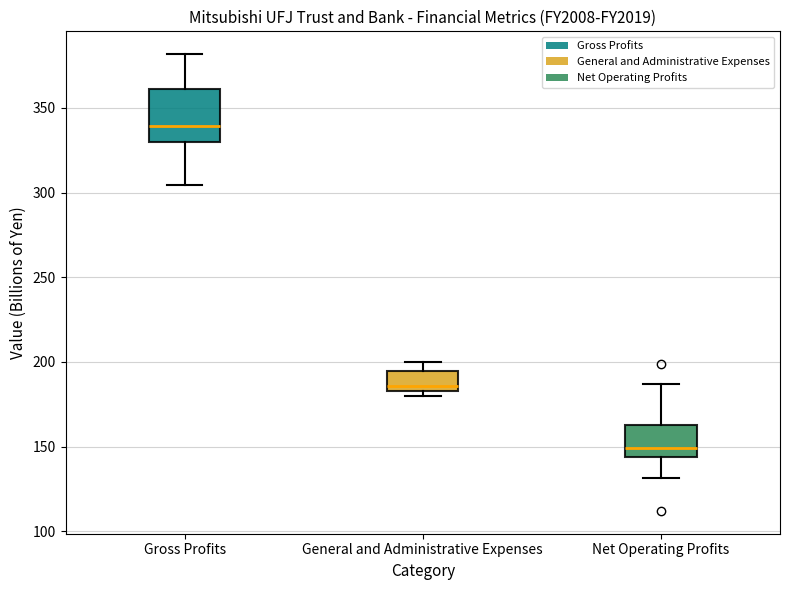

Reading left to right, read every box against the y-axis: the position of its median line, the range the box covers, and the ends of its whiskers. The values are not printed on the chart, so give them approximately, as read against the axis.

Gross Profits: median 340, box 330 to 360, whiskers 305 to 380
General and Administrative Expenses: median 185 (just above the box's lower edge), box 185 to 195, whiskers 180 to 200
Net Operating Profits: median 150, box 145 to 165, whiskers 130 to 185